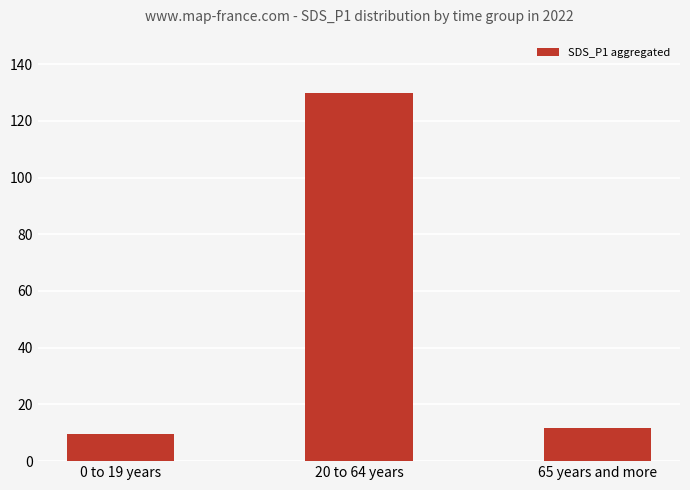

List the labels in order of value, smallest first.

0 to 19 years, 65 years and more, 20 to 64 years